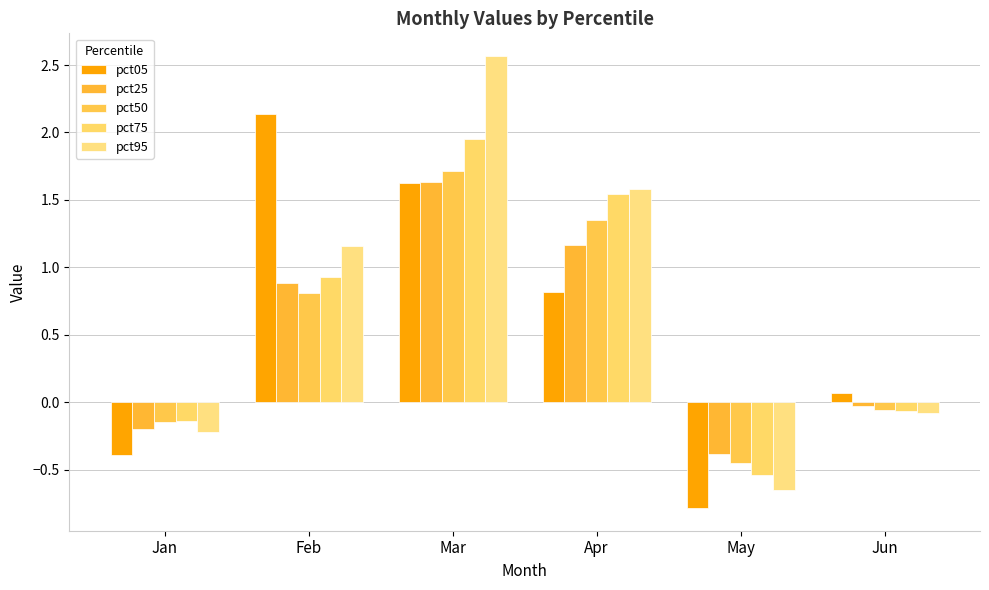

The pct75 series shows 0.9 at Feb. True or false?

True